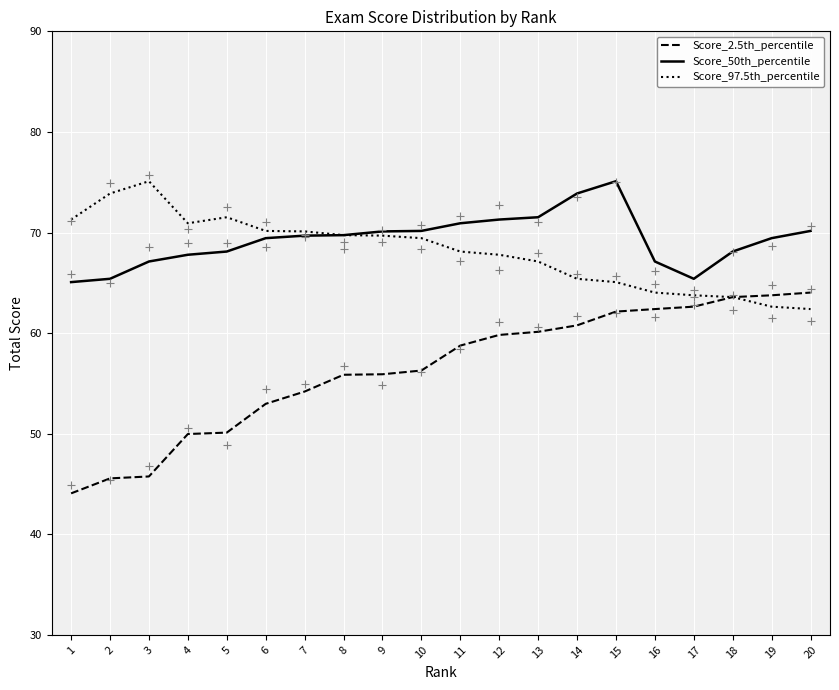

Is the value of Score_2.5th_percentile at 6 greater than the value of Score_50th_percentile at 4?

No